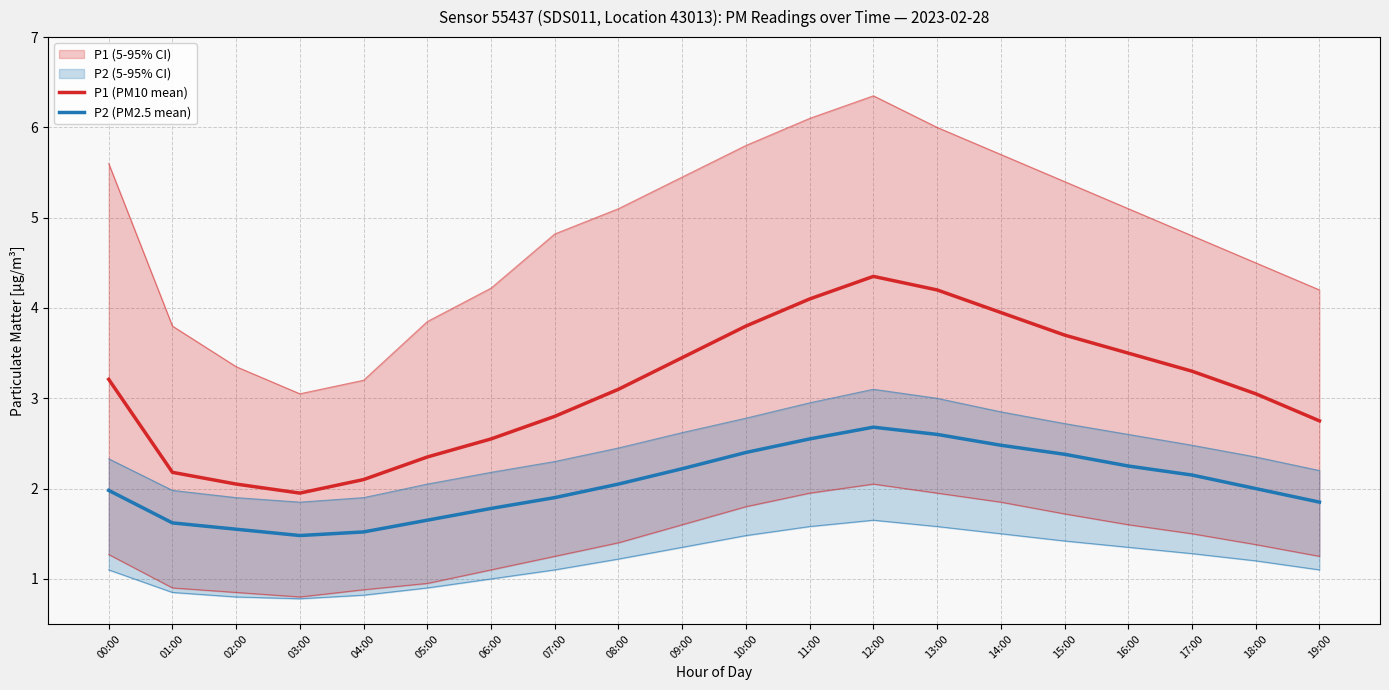

Is the value of P1 (PM10 mean) at 11:00 greater than the value of P2 (PM2.5 mean) at 02:00?

Yes